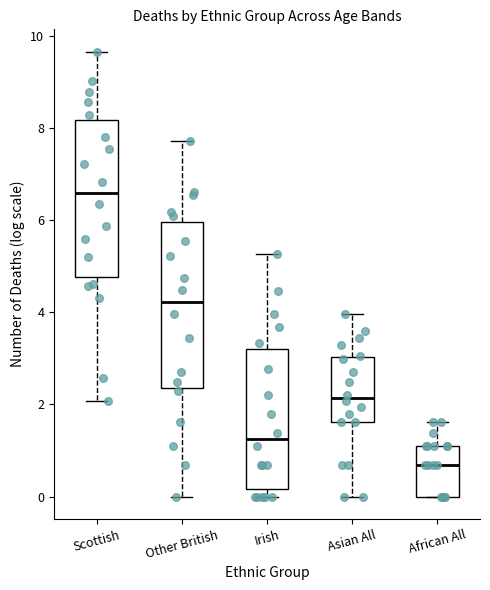

Which box's median line is the highest?

Scottish